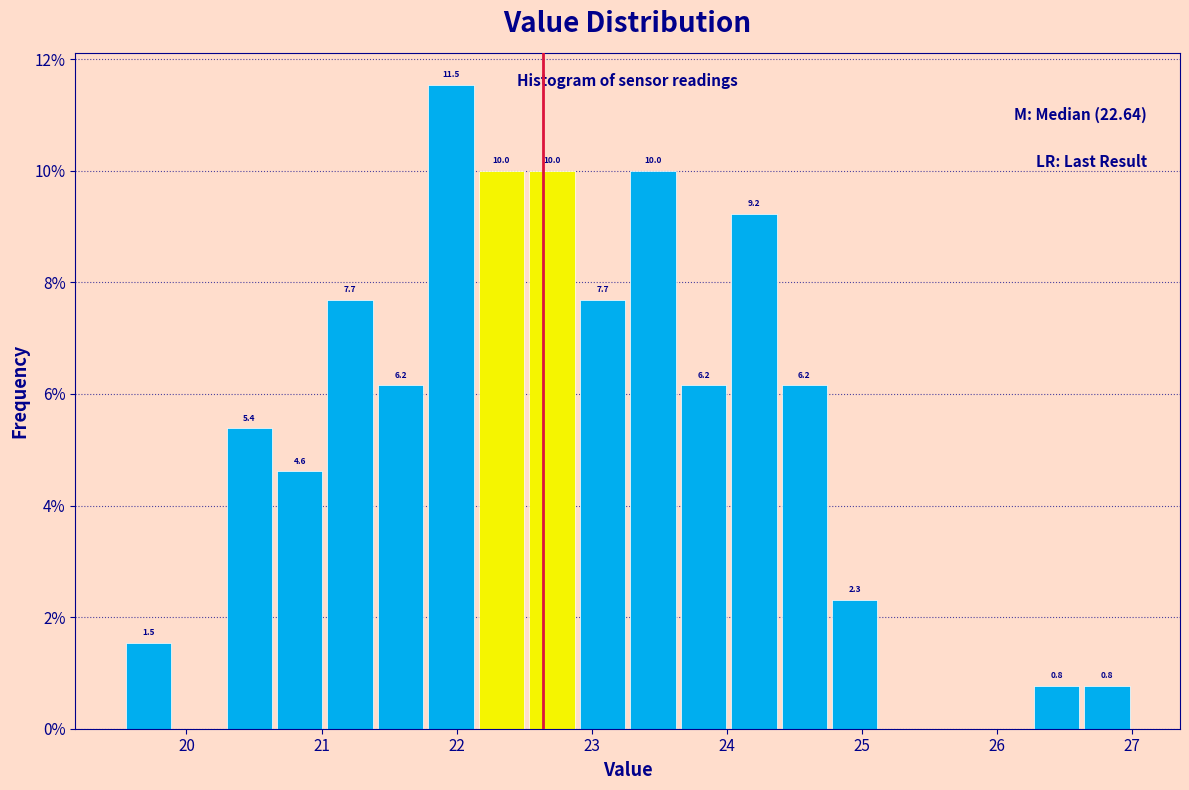

Around what value on the x-axis is the tallest bar? Give the approximate position of its centre, as read against the axis.

22.0